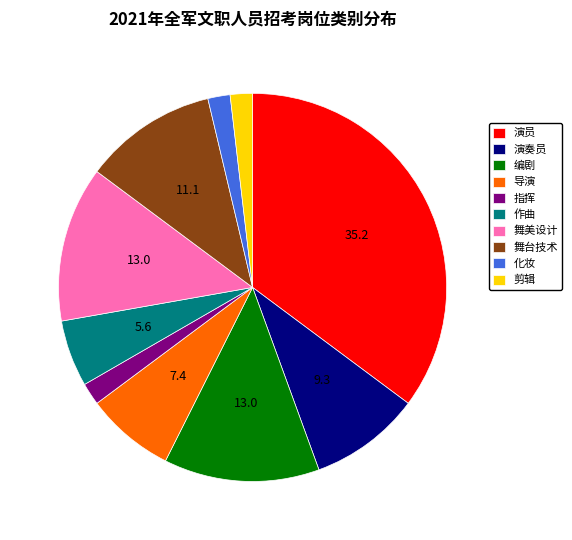

The 舞美设计 slice represents 13% of the pie. True or false?

True